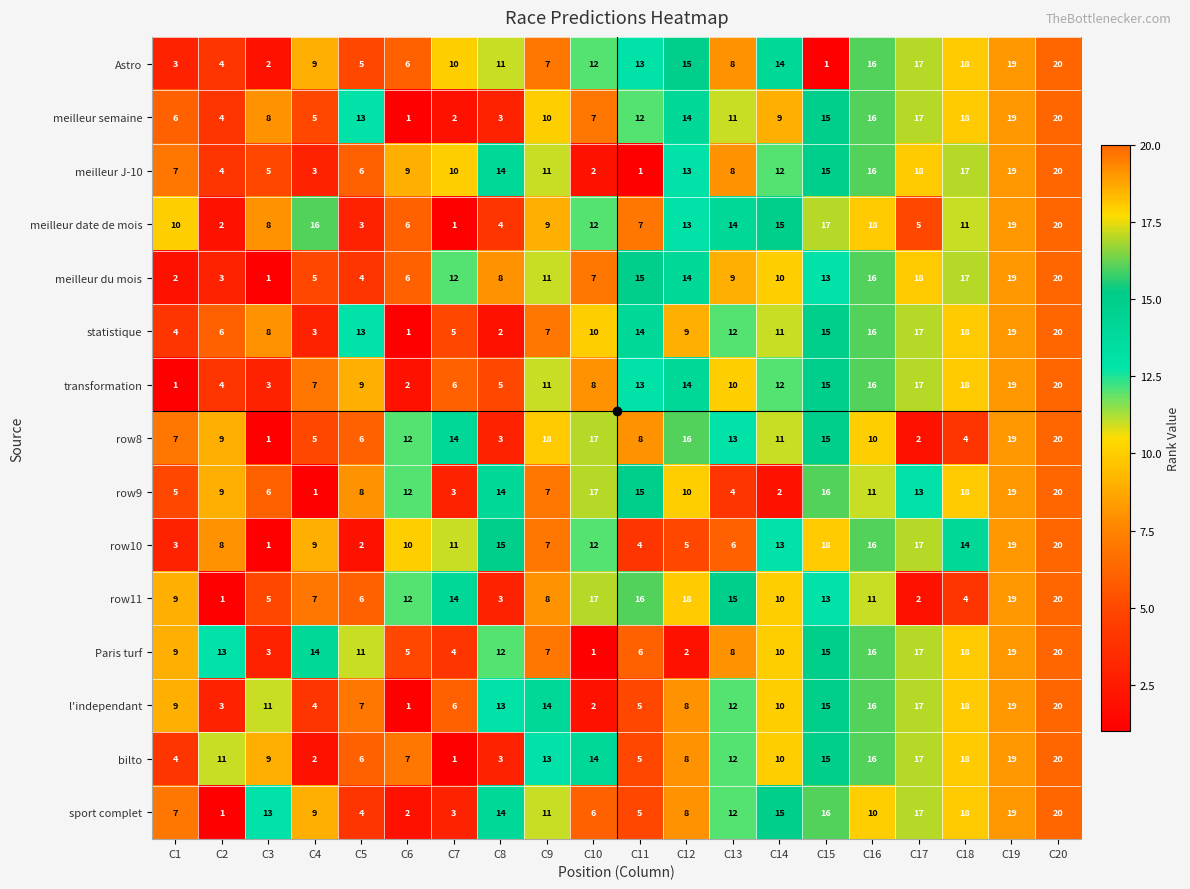

How many values in the l'independant series are below 11?

10